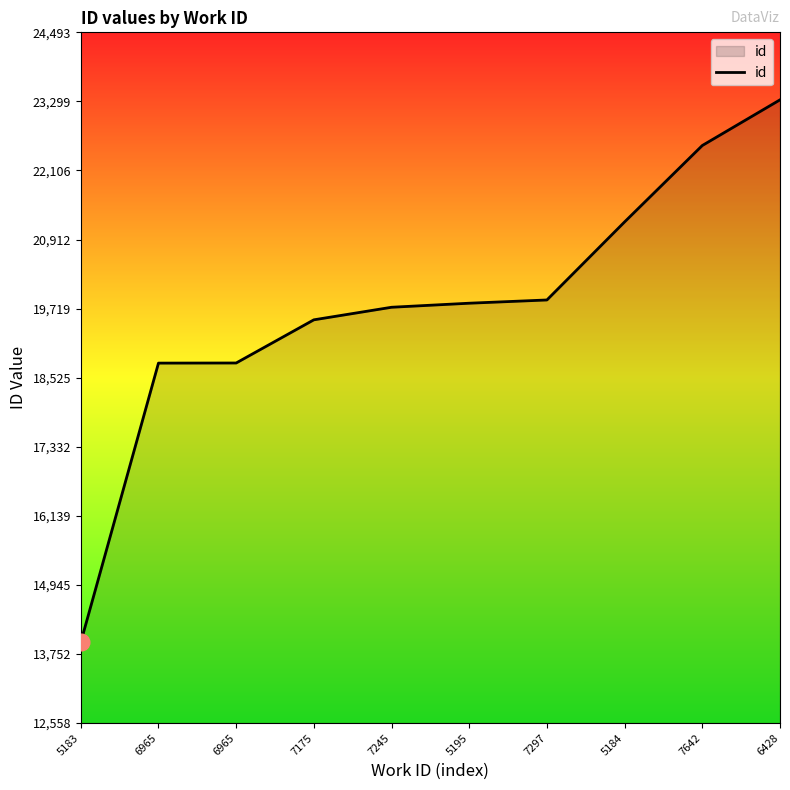

The chart shows a value of 28902 at 6965. True or false?

False